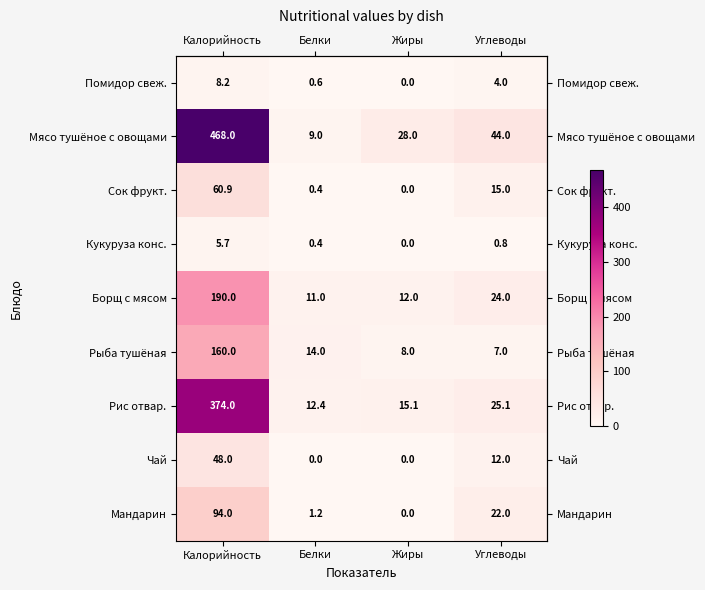

What is the sum of all Сок фрукт. values?

76.3